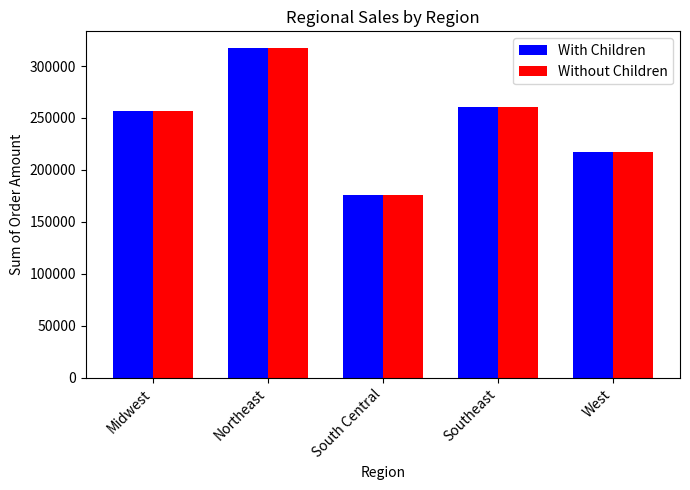

What is the sum of the With Children values at West and Southeast?

478186.0